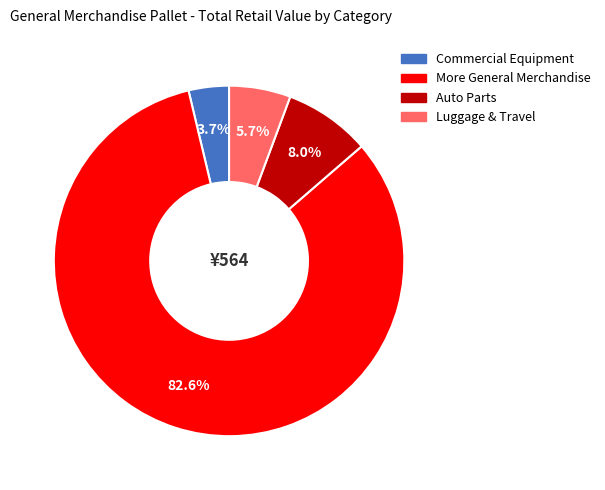

Is there any slice that represents more than half of the pie?

Yes